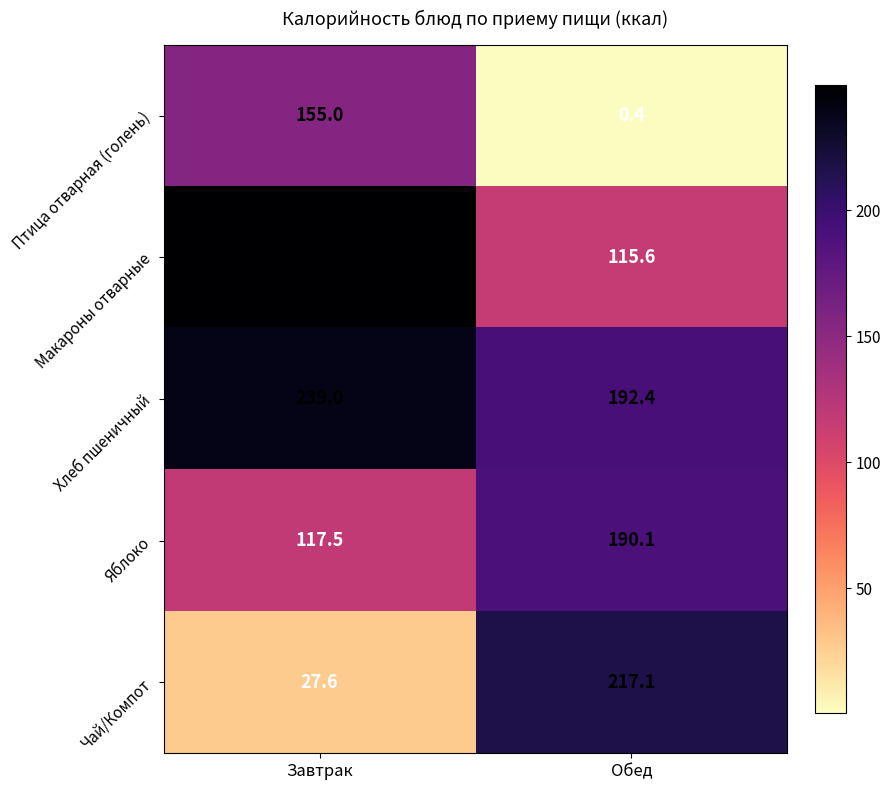

Reading right to left, transcribe all the data shown in this chart.

Птица отварная (голень): 0.4	155.0
Макароны отварные: 115.6	249.8
Хлеб пшеничный: 192.4	239.0
Яблоко: 190.1	117.5
Чай/Компот: 217.1	27.6